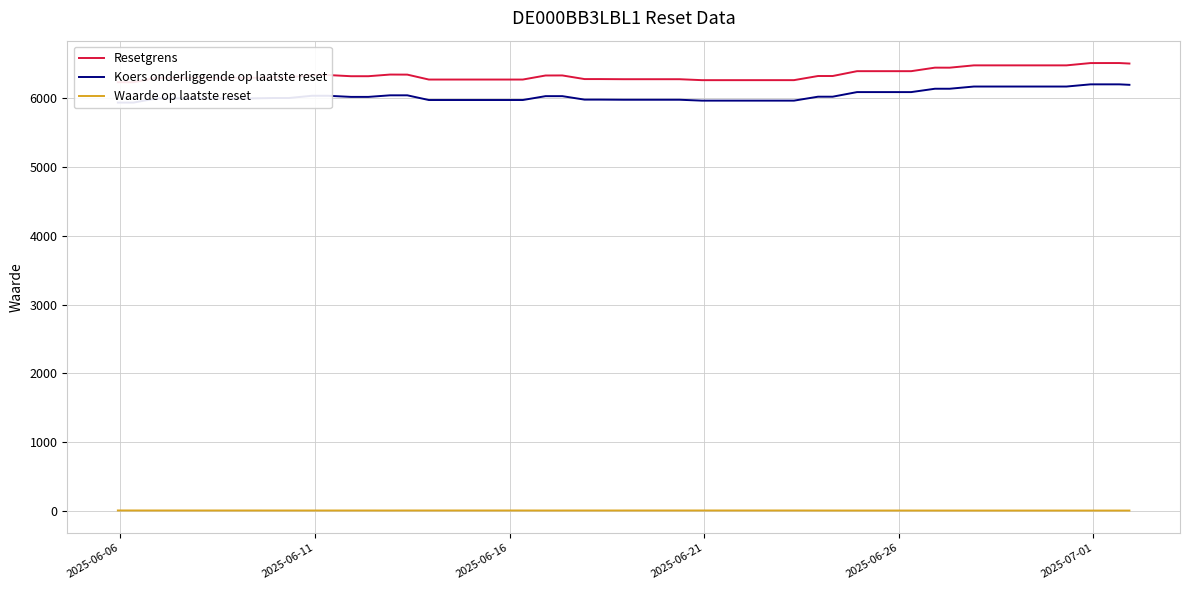

At how many categories does at least one series exceed 1880?

39